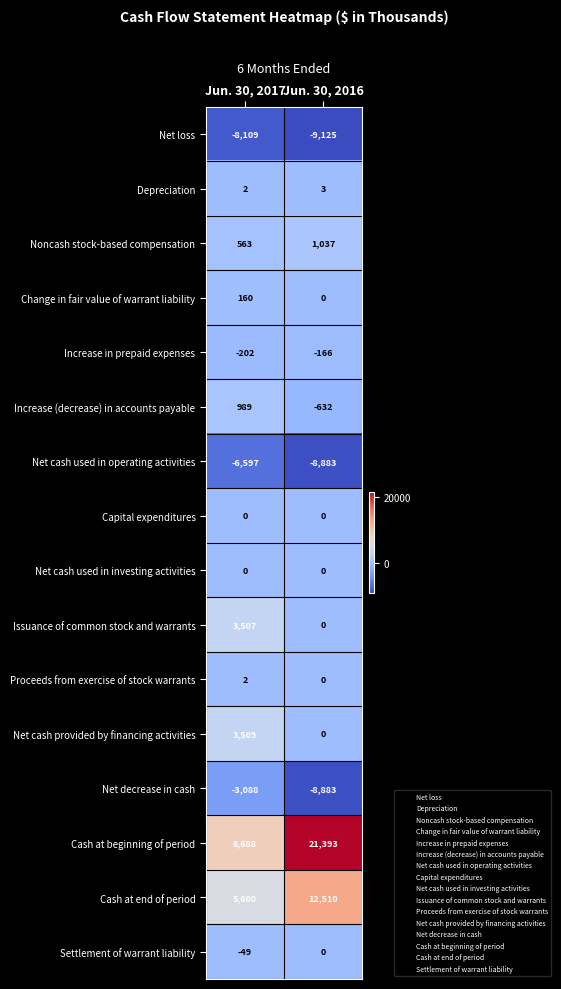

Which label corresponds to the largest value in the chart?

Jun. 30, 2016